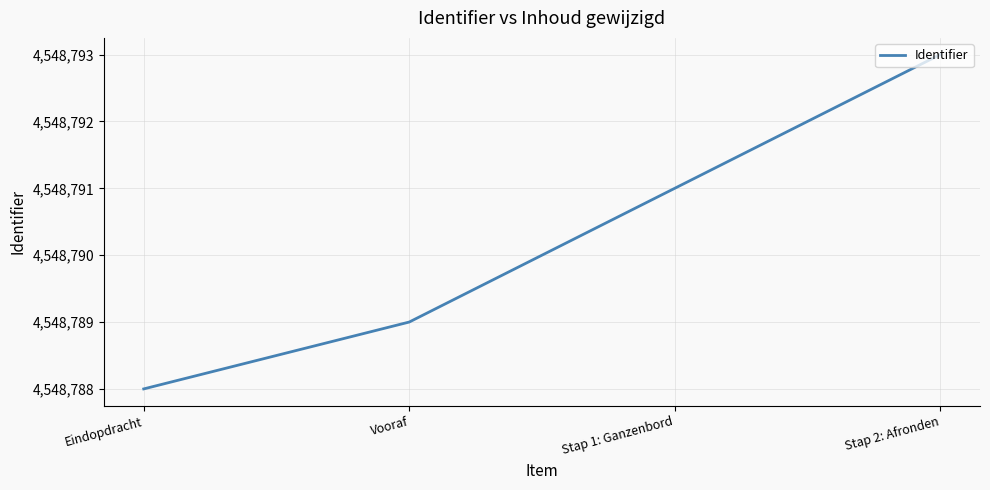

How many values are between 4548789 and 4548793?

3